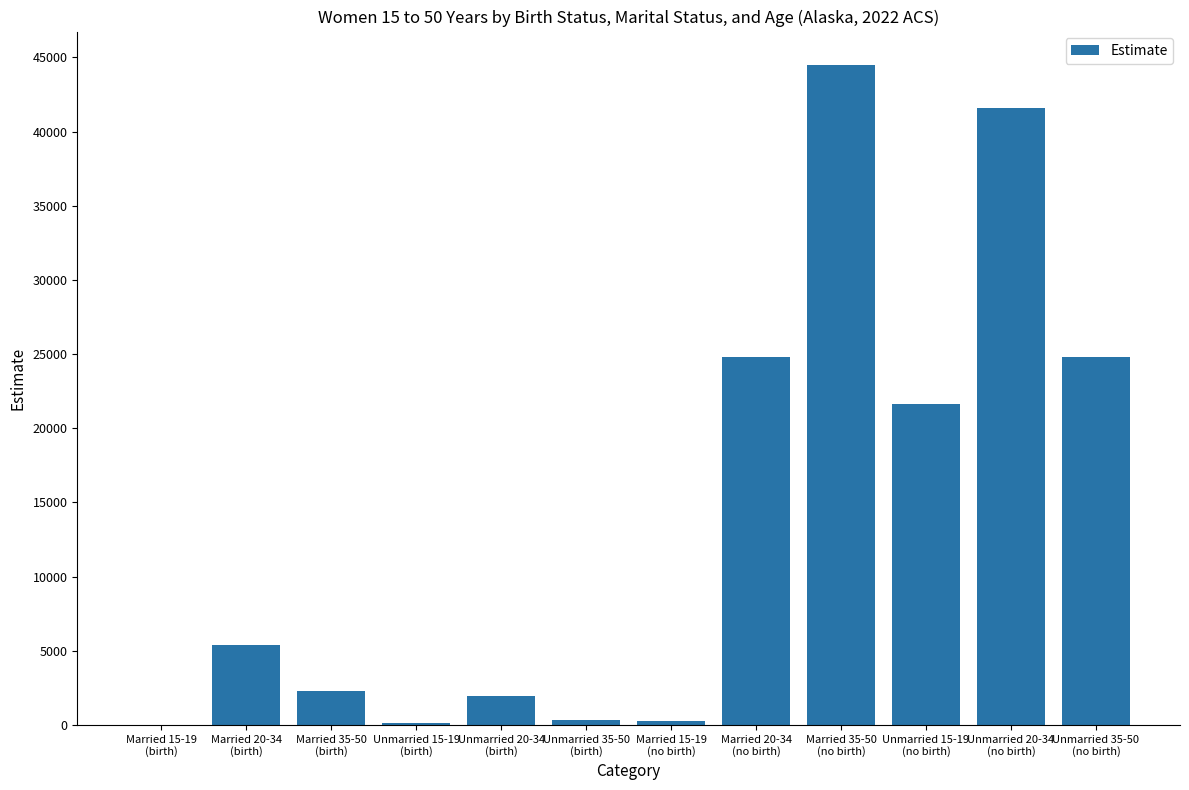

What is the maximum value shown in the chart?

44515